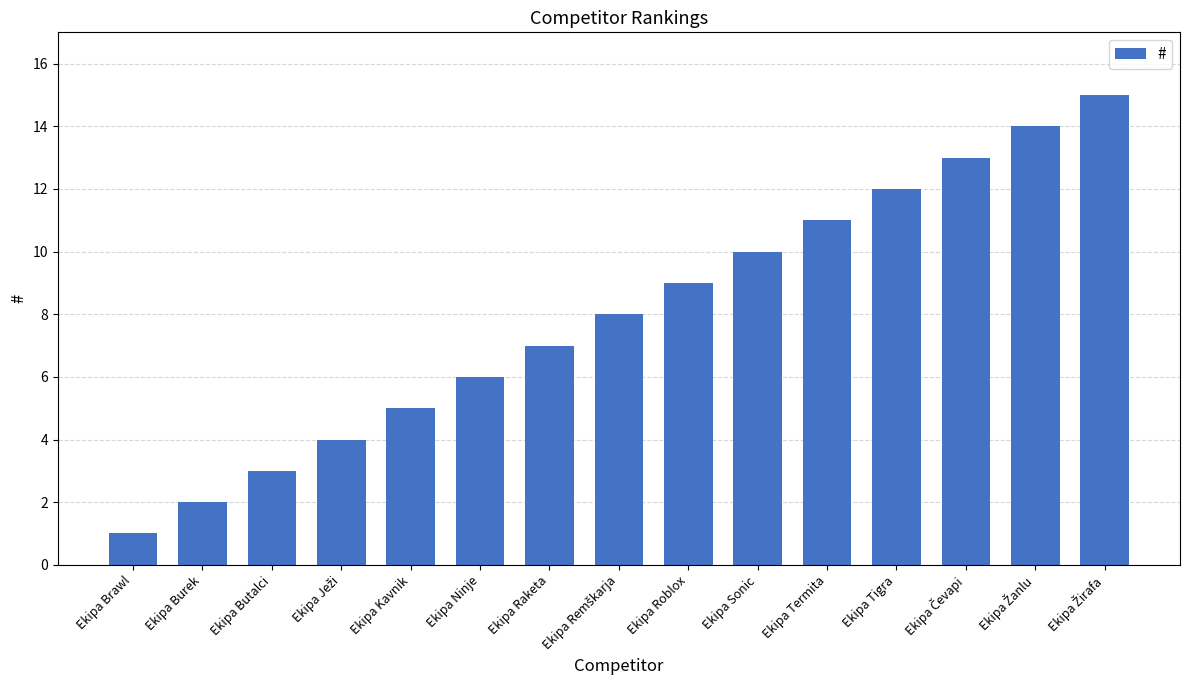

At which category does the chart reach its minimum across all series?

Ekipa Brawl